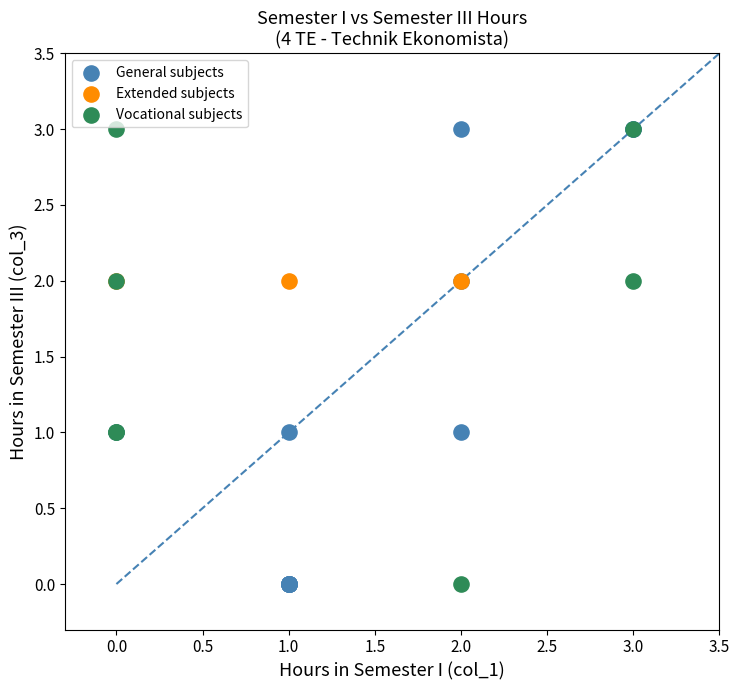

What are all the series names shown in the legend?

General subjects, Extended subjects, Vocational subjects